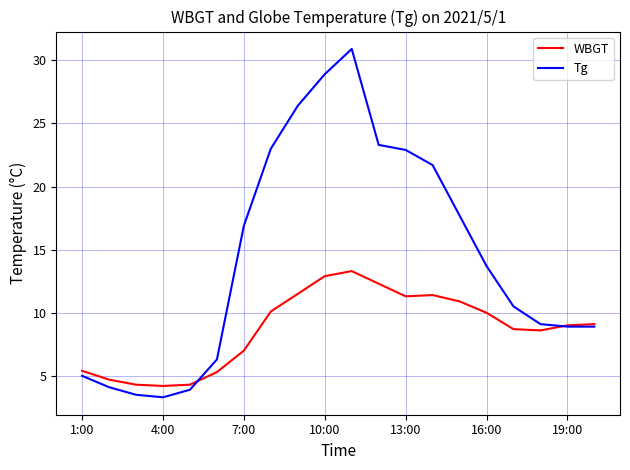

True or false: WBGT and Tg intersect in this chart.

True